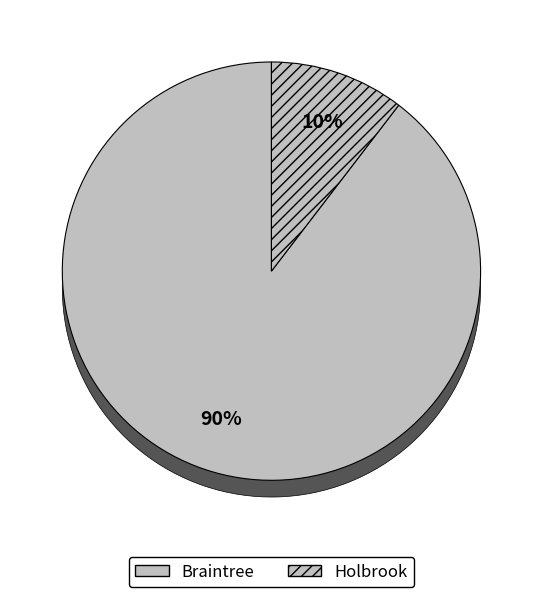

The Braintree slice represents 99% of the pie. True or false?

False